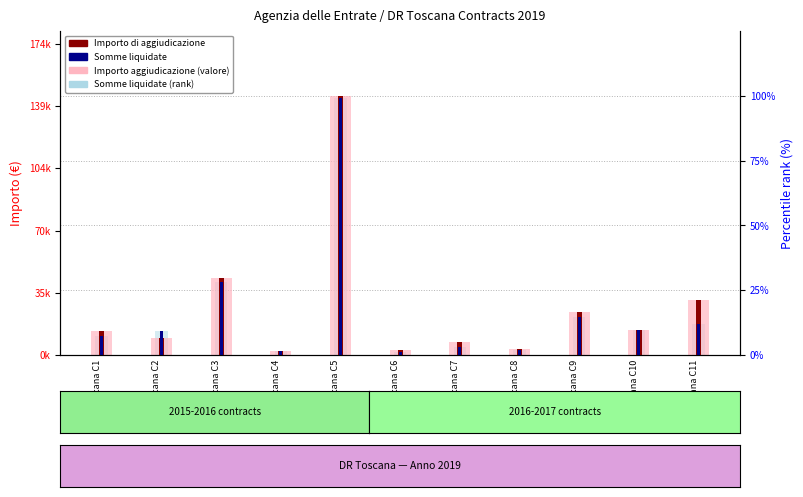

True or false: Somme liquidate has a value of 40567.7 at DR Toscana C3.

True